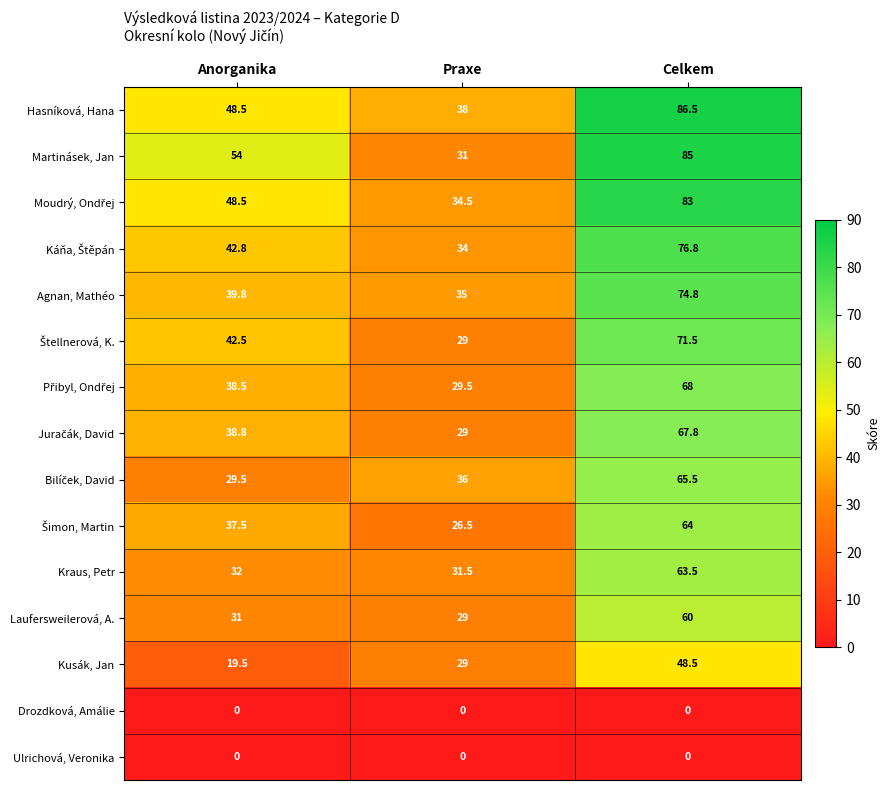

The value of Hasníková, Hana at Celkem is 86.5. True or false?

True